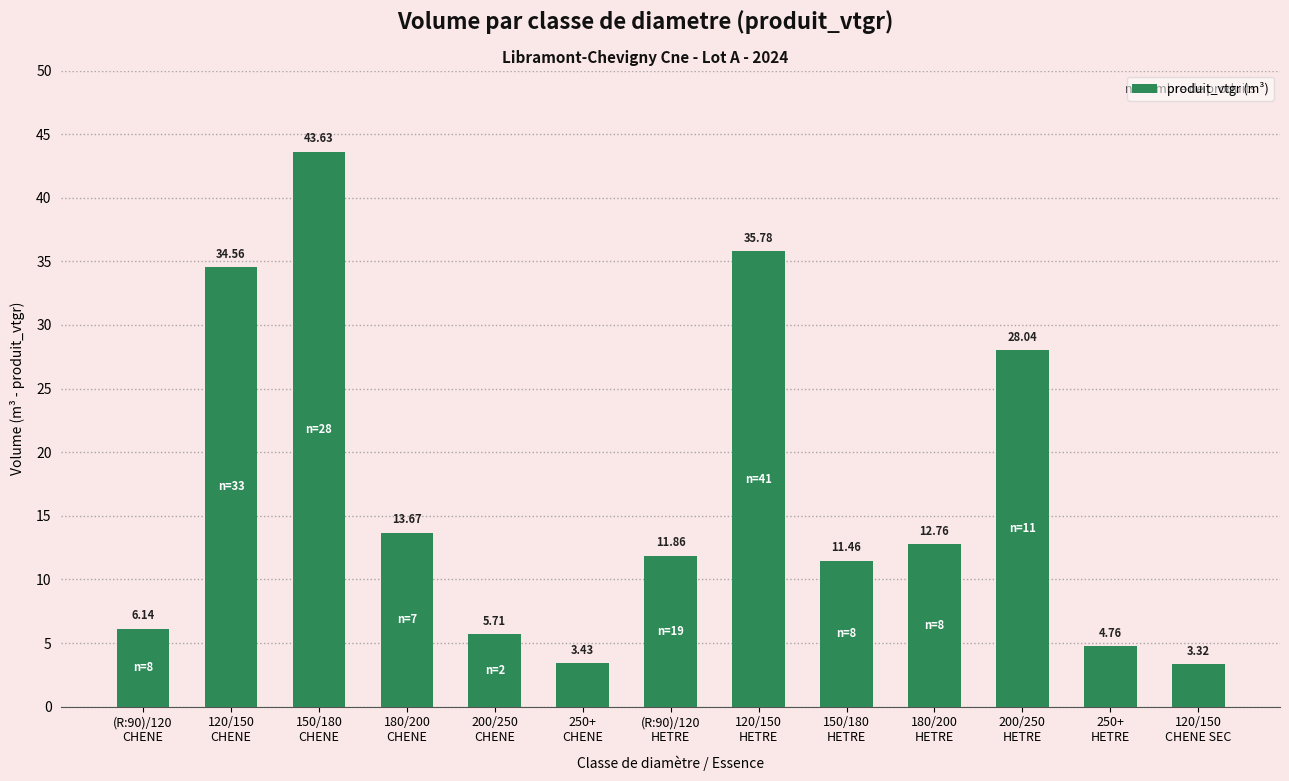

What position from the right is 180/200
CHENE?

10